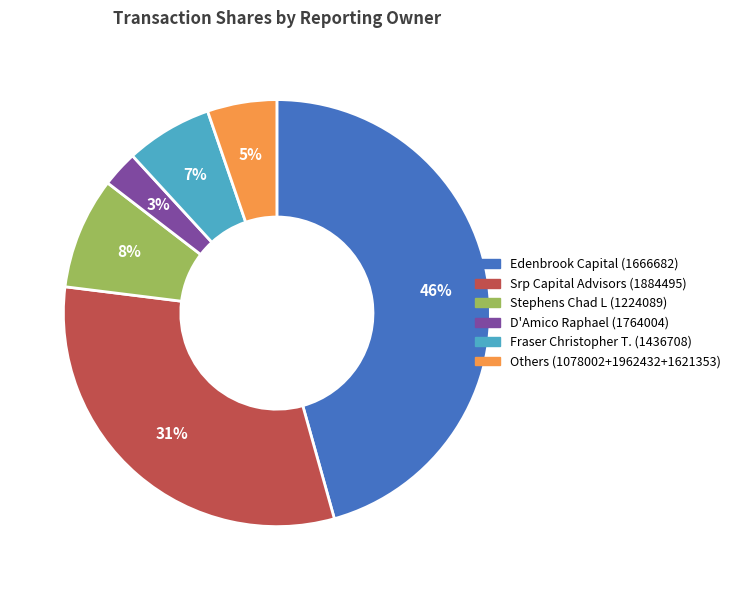

To the nearest percent, what is the average slice percentage?

17%